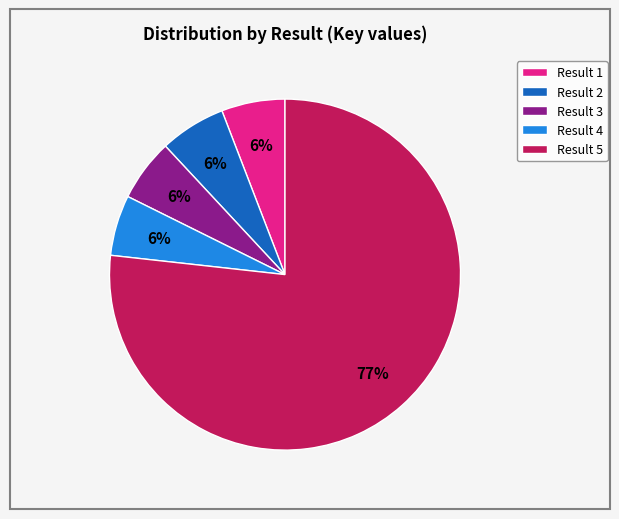

Combined, do Result 1 and Result 3 account for over 50%?

No